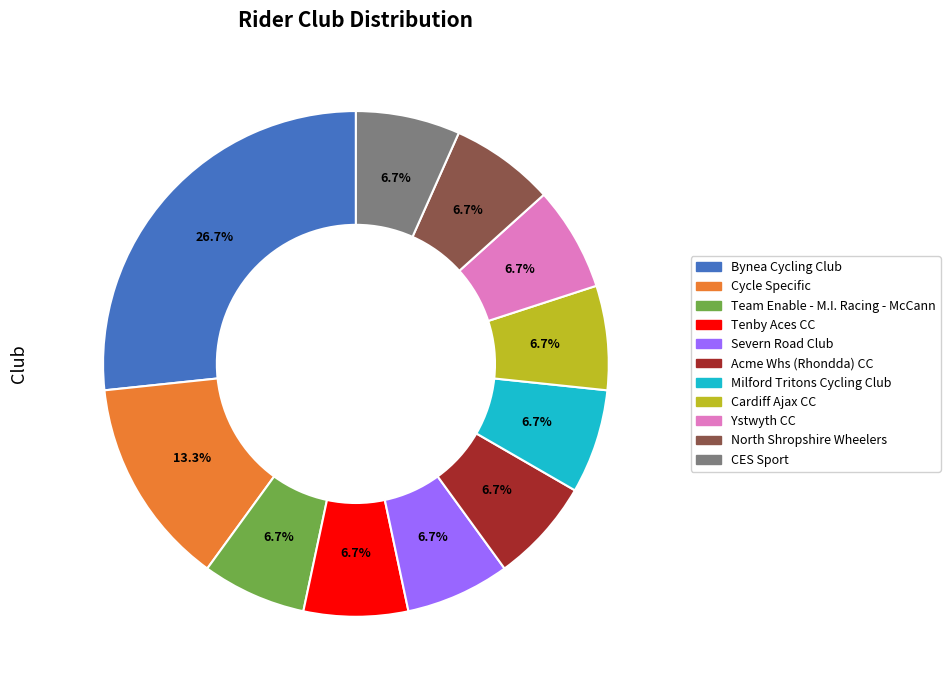

What portion of the pie excludes Tenby Aces CC?

93.3%